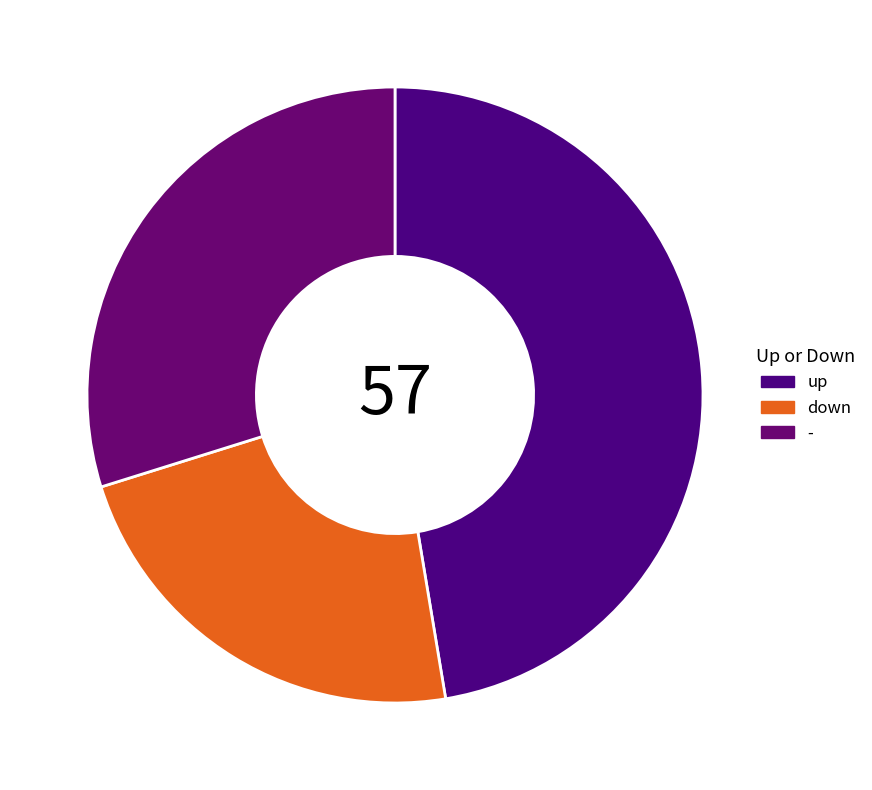

How many slices are in this pie chart?

3